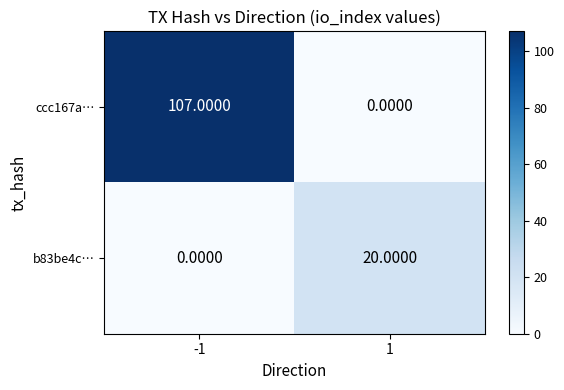

What is the total value across all series at -1?

107